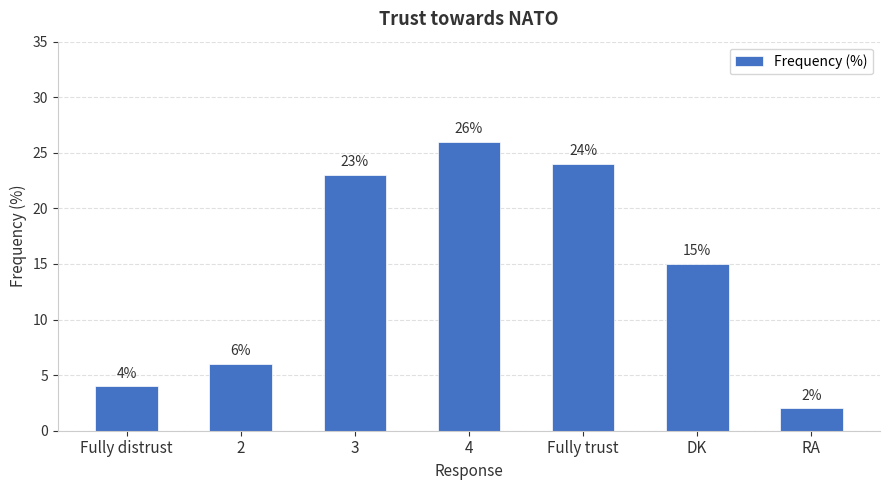

What is the difference between the second highest and minimum values?

22